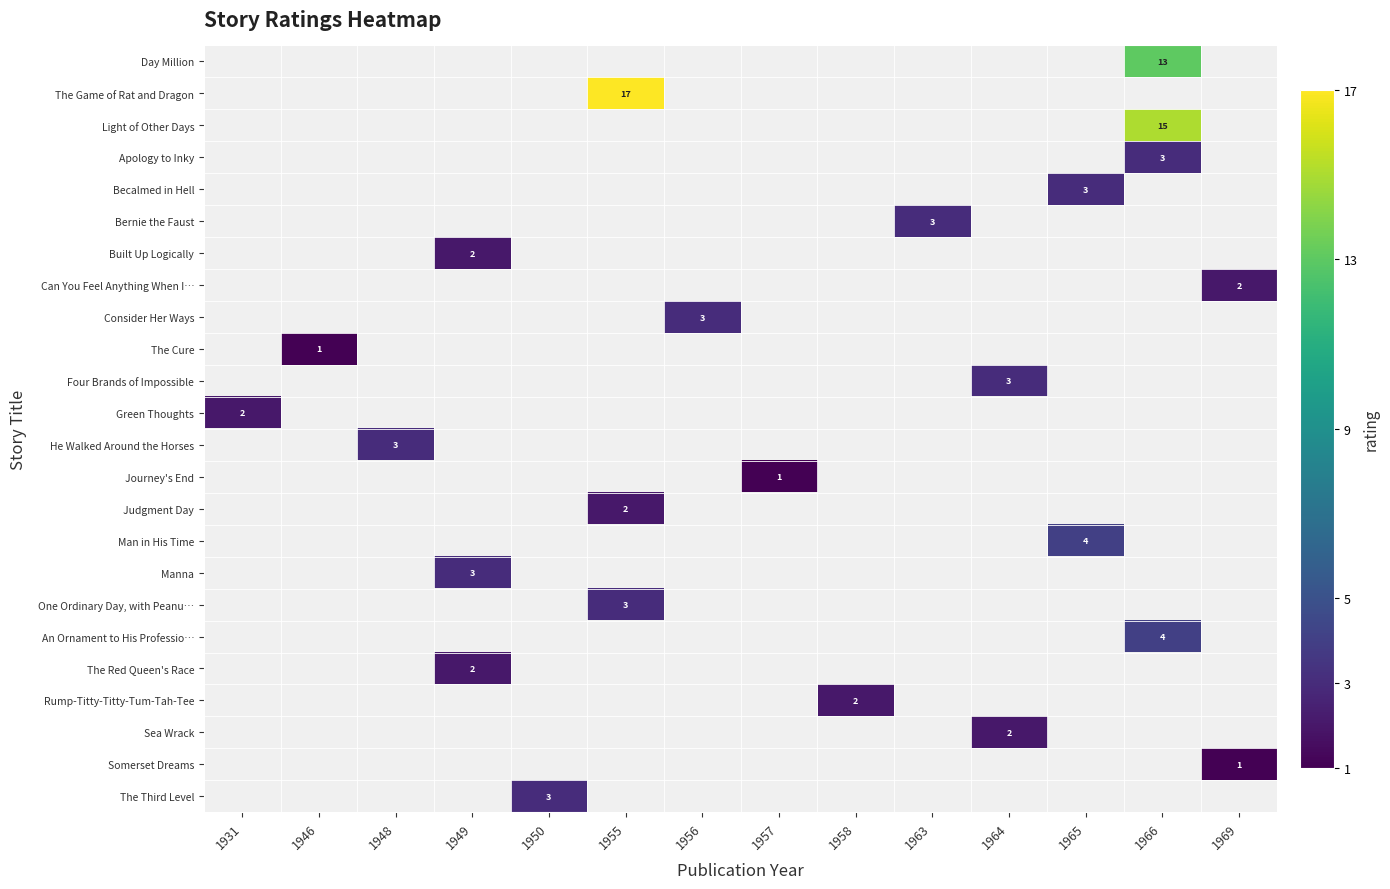

At how many categories does at least one series exceed 1?

12